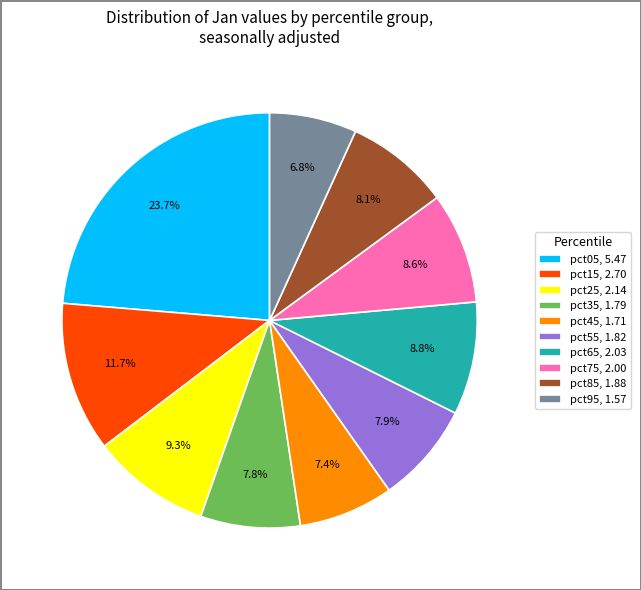

Does pct15 represent more than half of the total?

No